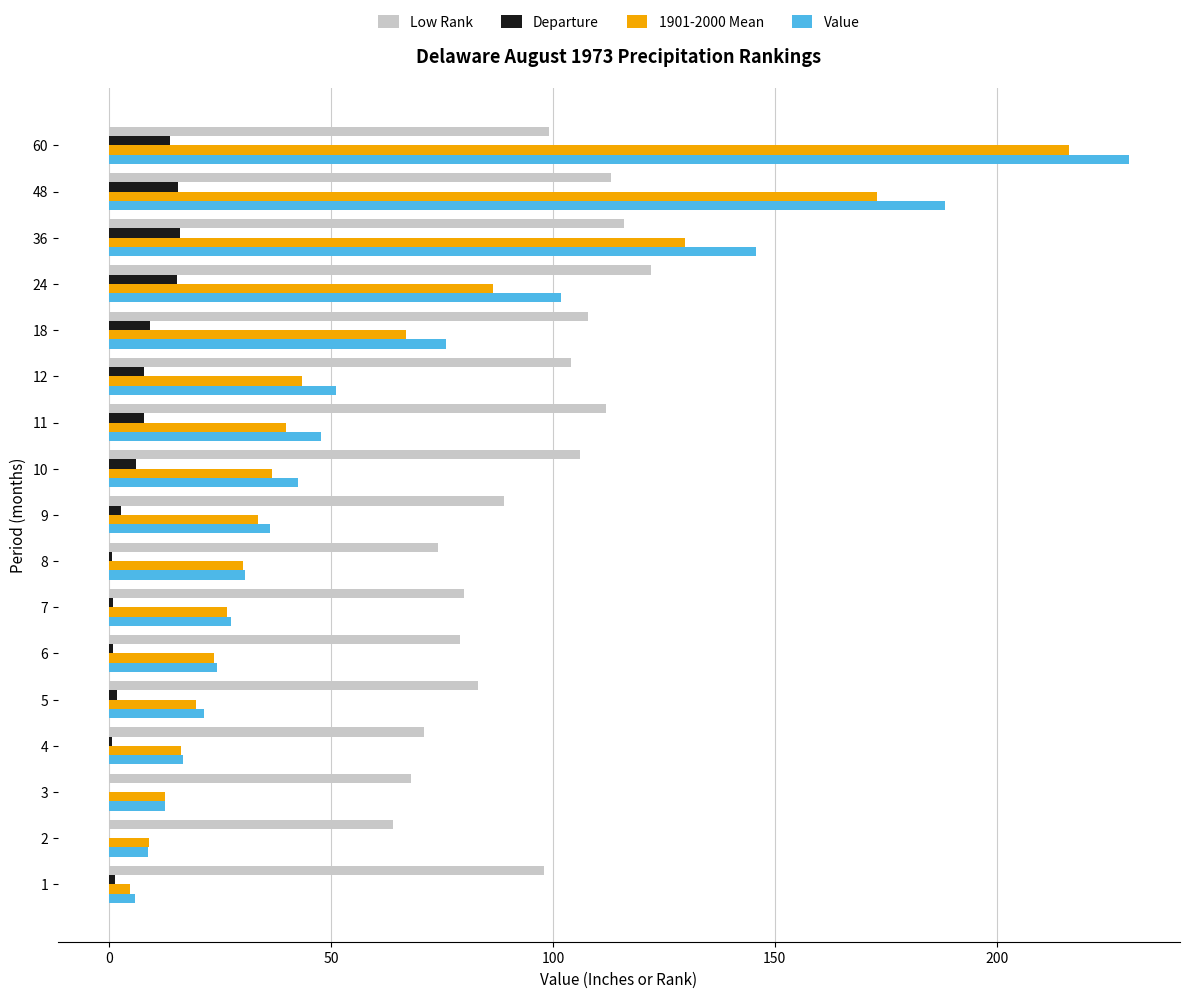

Which series has the largest total across all categories?

Low Rank